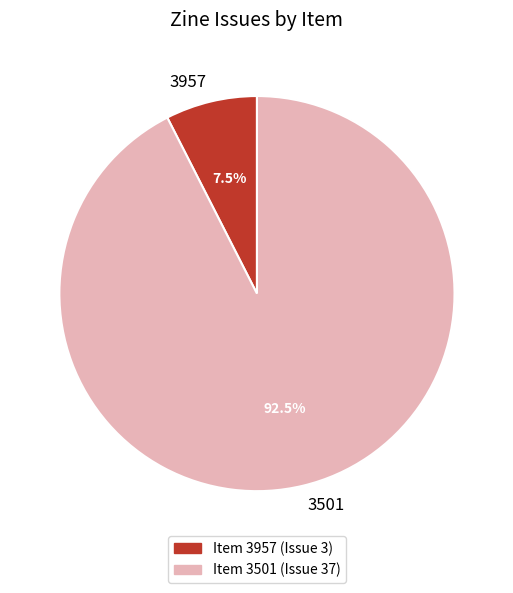

What is the ratio of the value at 3501 to the value at 3957?

12.3